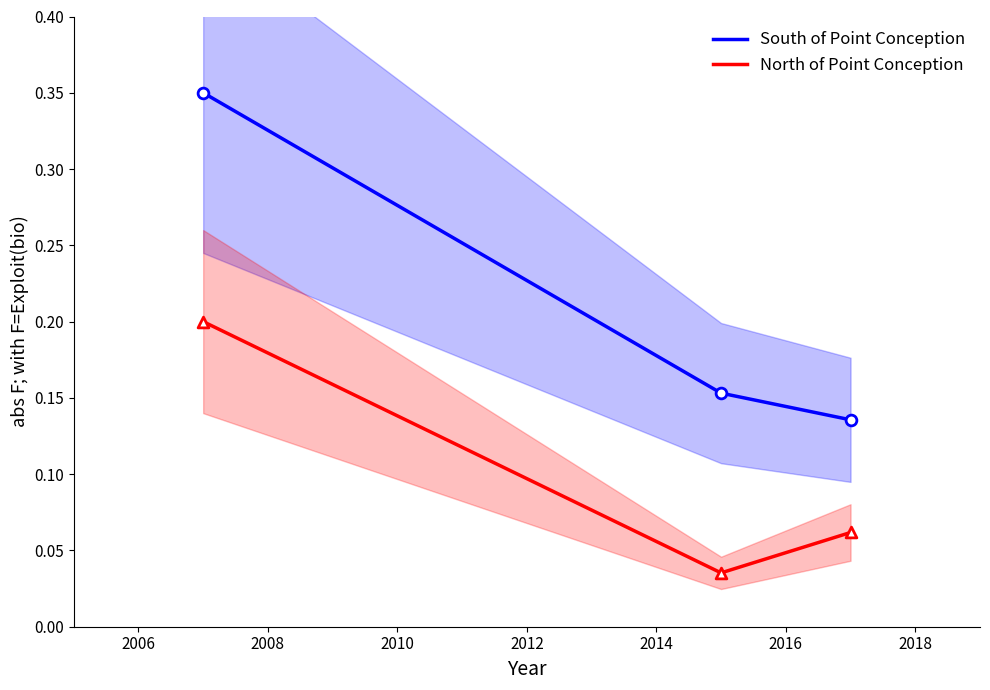

What are all the series names shown in the legend?

South of Point Conception, North of Point Conception